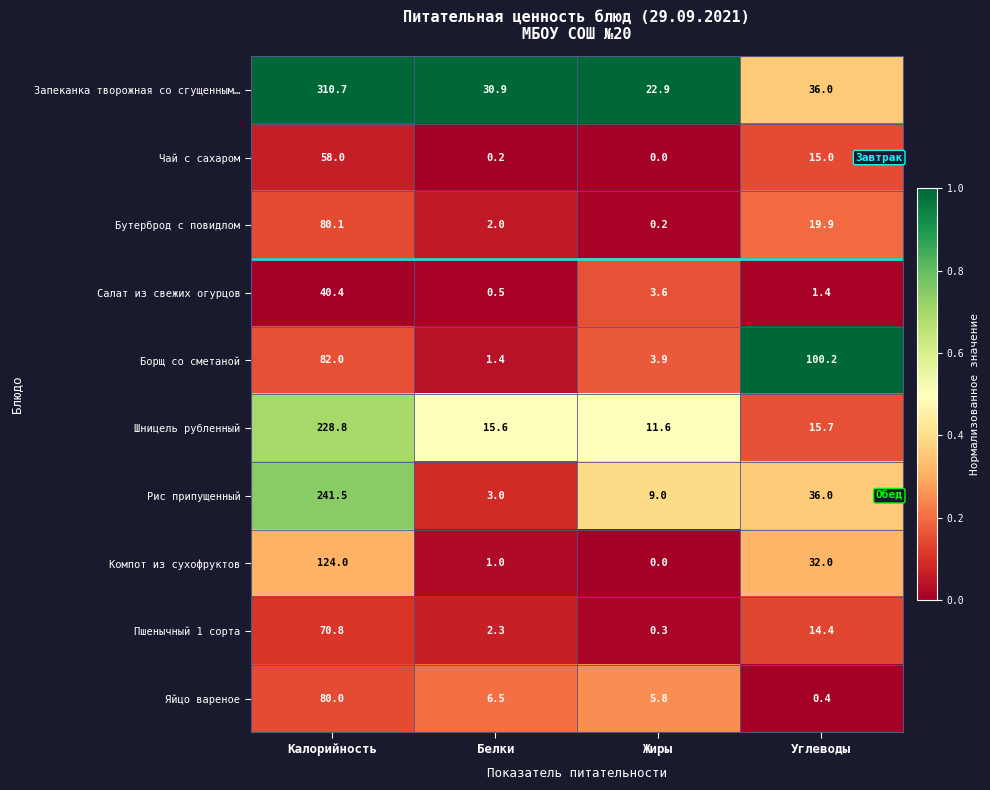

List the series in order of their peak value, highest first.

Запеканка творожная со сгущенным…, Рис припущенный, Шницель рубленный, Компот из сухофруктов, Борщ со сметаной, Бутерброд с повидлом, Яйцо вареное, Пшенычный 1 сорта, Чай с сахаром, Салат из свежих огурцов